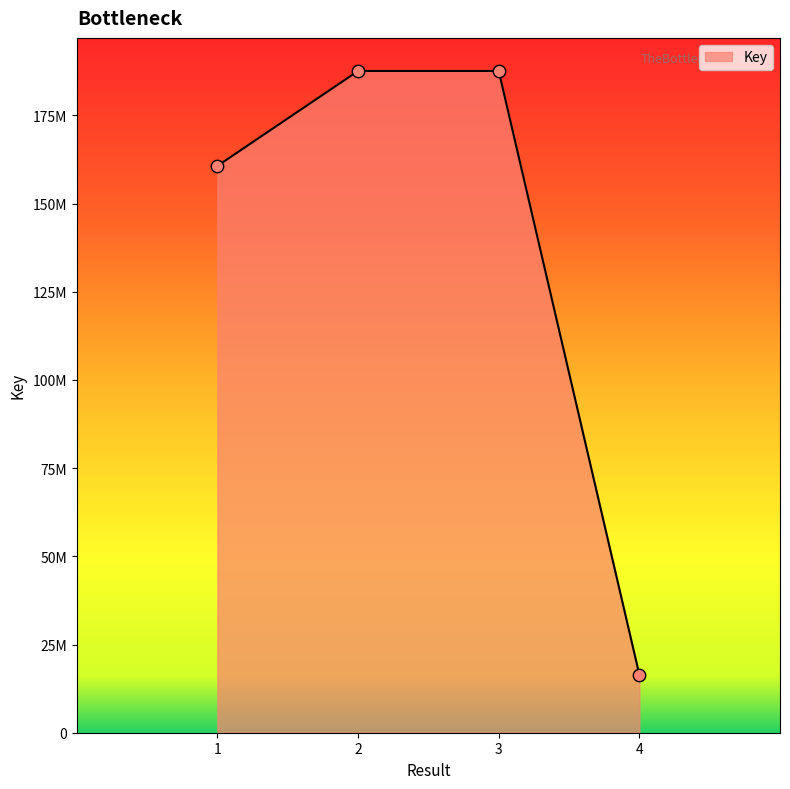

Does the chart have visible grid lines?

No